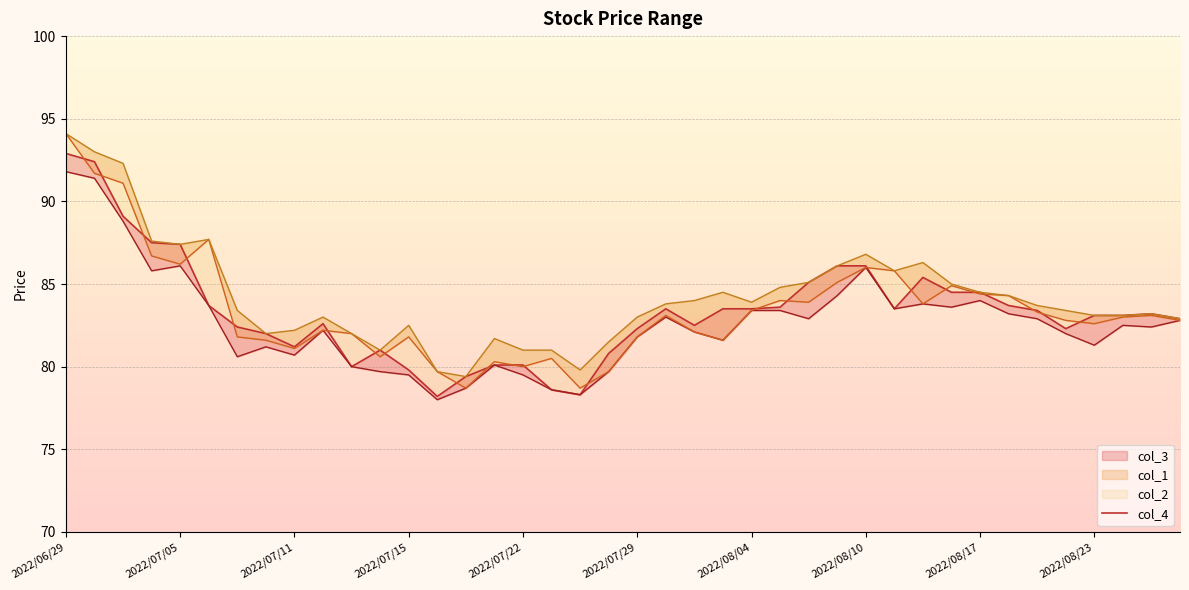

Reading left to right, list all the values displayed in this chart.

col_3: 91.8	91.4	88.8	85.8	86.1	83.7	80.6	81.2	80.7	82.2	80.0	79.7	79.5	78.0	78.7	80.1	79.5	78.6	78.3	79.7	81.8	83.0	82.1	81.6	83.4	83.4	82.9	84.3	86.0	83.5	83.8	83.6	84.0	83.2	82.9	82.0	81.3	82.5	82.4	82.8
col_1: 94.1	91.7	91.1	86.7	86.2	87.7	81.8	81.6	81.1	82.2	82.0	80.6	81.8	79.7	78.7	80.3	80.0	80.5	78.7	79.7	81.8	83.1	82.1	81.6	83.4	84.0	83.9	85.1	86.0	85.8	83.8	84.9	84.4	84.3	83.3	82.8	82.6	83.0	83.1	82.8
col_2: 94.1	93.0	92.3	87.6	87.4	87.7	83.4	82.0	82.2	83.0	82.0	81.0	82.5	79.7	79.4	81.7	81.0	81.0	79.8	81.5	83.0	83.8	84.0	84.5	83.9	84.8	85.1	86.1	86.8	85.8	86.3	85.0	84.5	84.3	83.7	83.4	83.1	83.1	83.2	82.9
col_4: 92.9	92.4	89.1	87.5	87.4	83.7	82.4	82.0	81.2	82.6	80.0	81.0	79.8	78.2	79.4	80.1	80.1	78.6	78.3	80.8	82.3	83.5	82.5	83.5	83.5	83.6	85.1	86.1	86.1	83.5	85.4	84.5	84.5	83.7	83.4	82.3	83.1	83.1	83.2	82.9